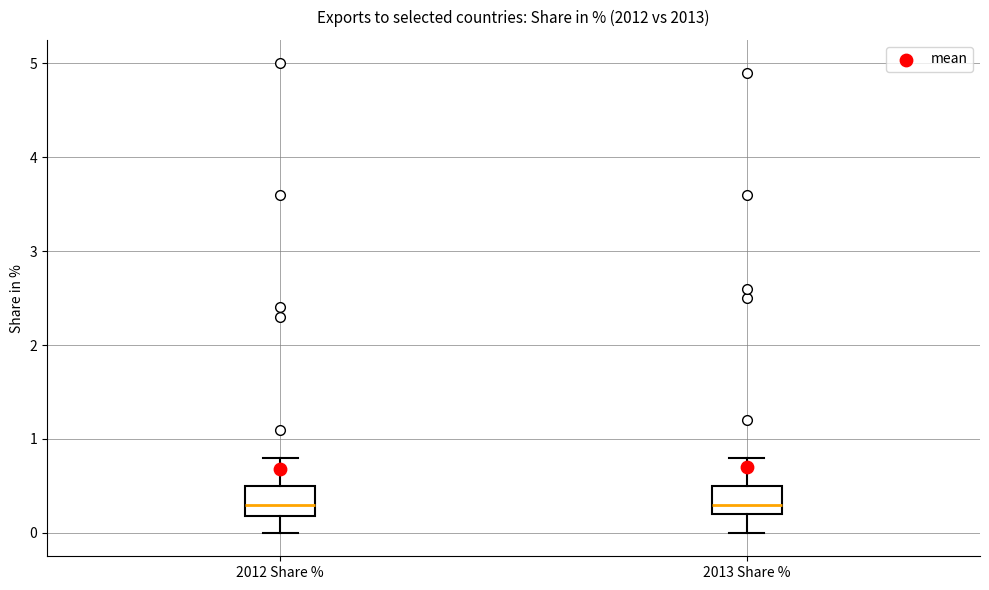

Reading left to right, read every box against the y-axis: the position of its median line, the range the box covers, and the ends of its whiskers. The values are not printed on the chart, so give them approximately, as read against the axis.

2012 Share %: median 0.3, box 0.2 to 0.5, whiskers 0.0 to 0.8
2013 Share %: median 0.3, box 0.2 to 0.5, whiskers 0.0 to 0.8